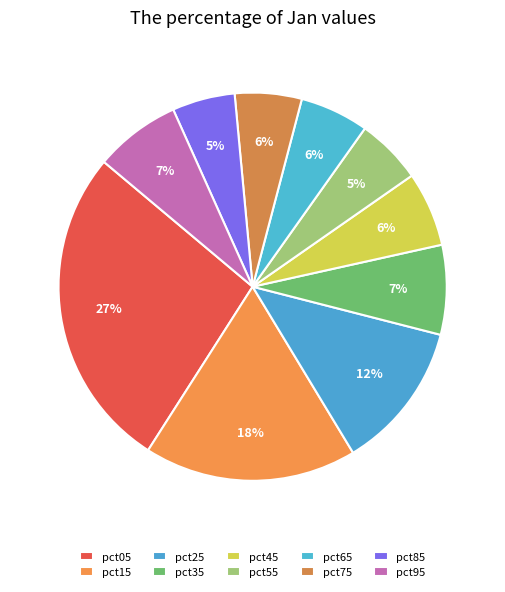

How many slices are in this pie chart?

10